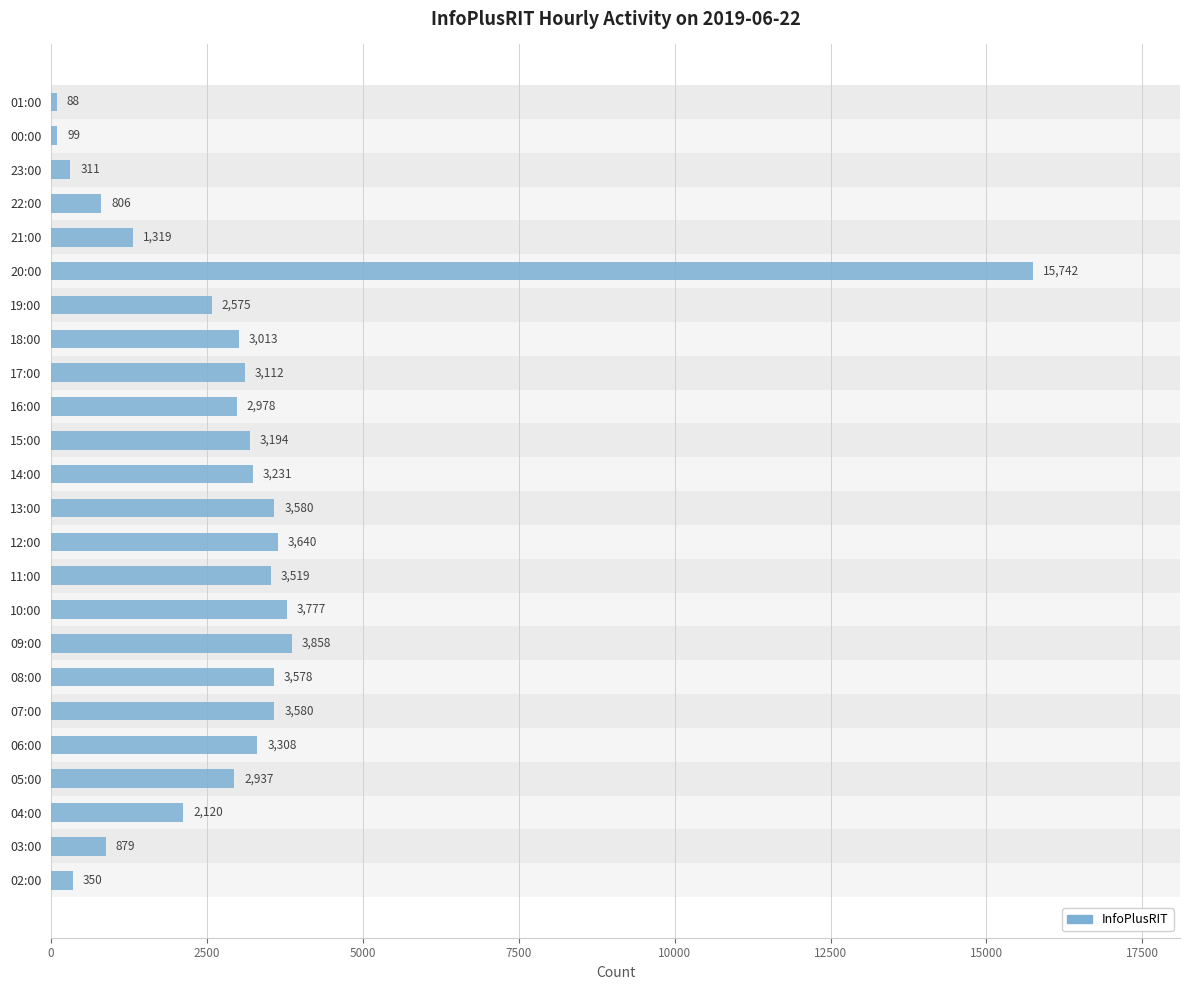

At which label is the value closest to 7915?

09:00